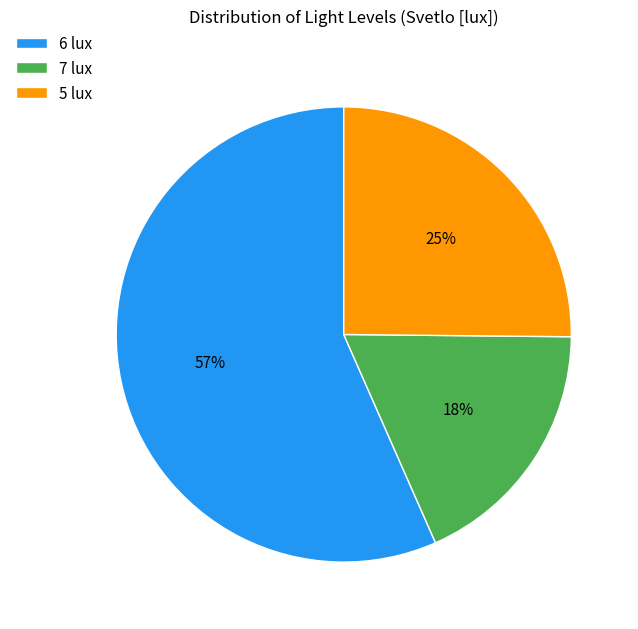

Is the sum of 6 lux and 7 lux greater than half?

Yes